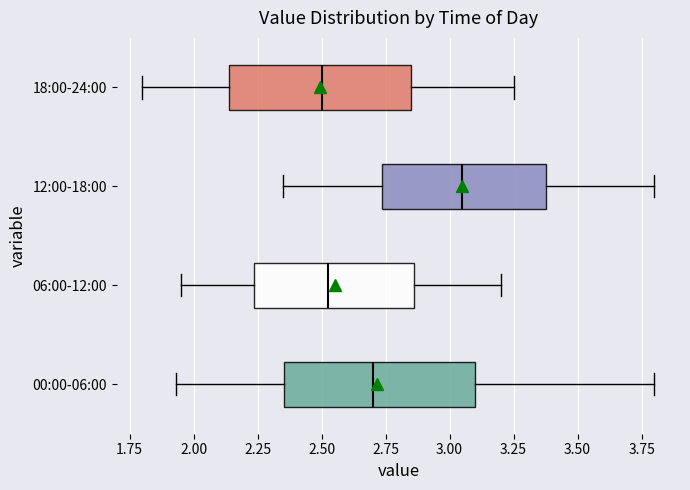

Reading bottom to top, read every box against the x-axis: the position of its median line, the range the box covers, and the ends of its whiskers. The values are not printed on the chart, so give them approximately, as read against the axis.

00:00-06:00: median 2.70, box 2.35 to 3.10, whiskers 1.95 to 3.80
06:00-12:00: median 2.55, box 2.25 to 2.85, whiskers 1.95 to 3.20
12:00-18:00: median 3.05, box 2.75 to 3.40, whiskers 2.35 to 3.80
18:00-24:00: median 2.50, box 2.15 to 2.85, whiskers 1.80 to 3.25